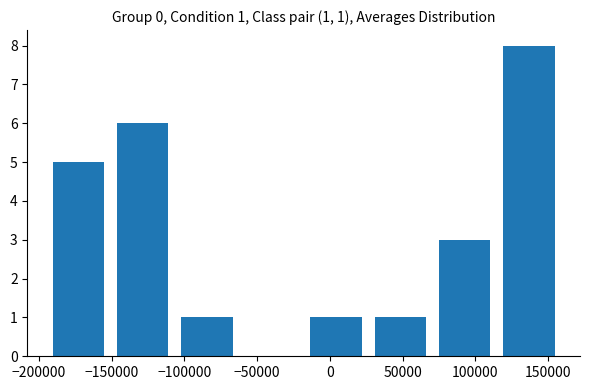

Which range on the x-axis has the tallest bar?

115000 to 160000